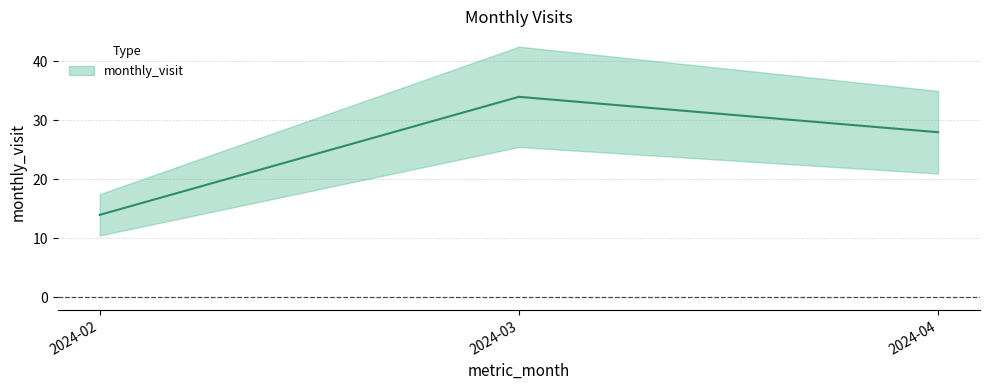

What is the maximum value shown in the chart?

34